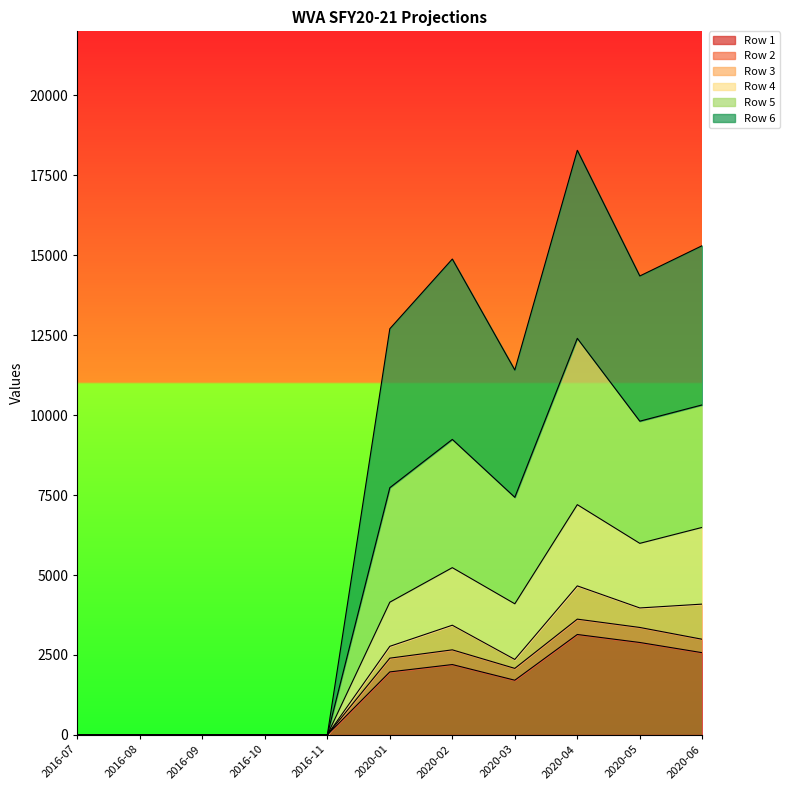

At which category is the sum across all series the highest?

2020-04